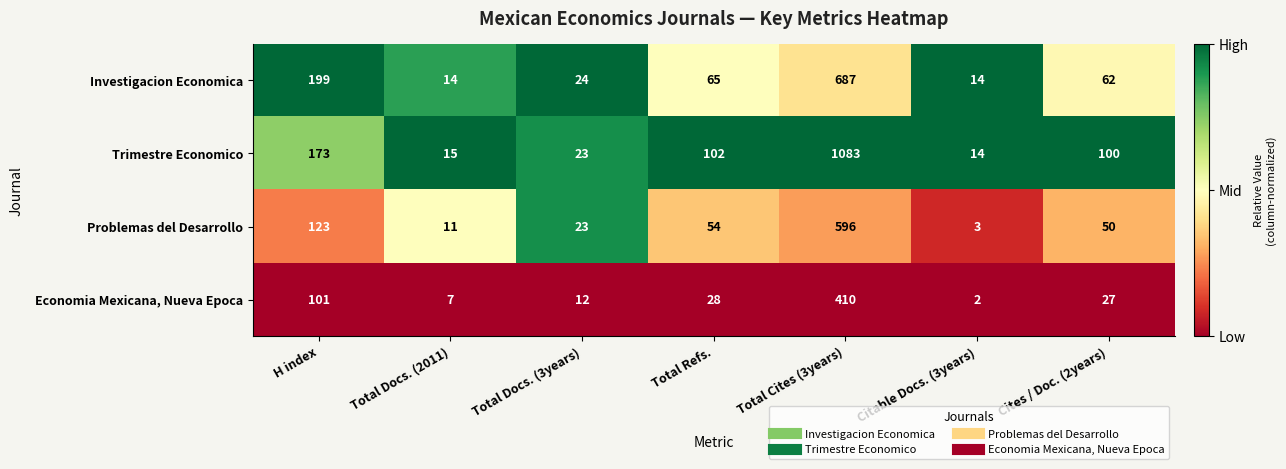

Rank the series by their maximum value, from lowest to highest.

Economia Mexicana, Nueva Epoca, Problemas del Desarrollo, Investigacion Economica, Trimestre Economico